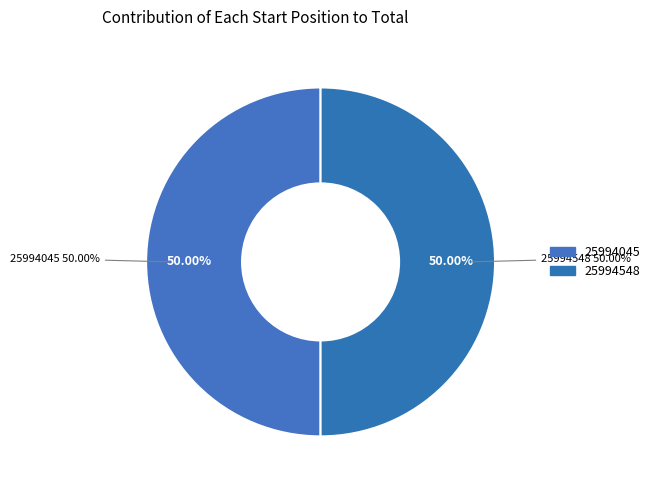

How many segments does this pie chart have?

2